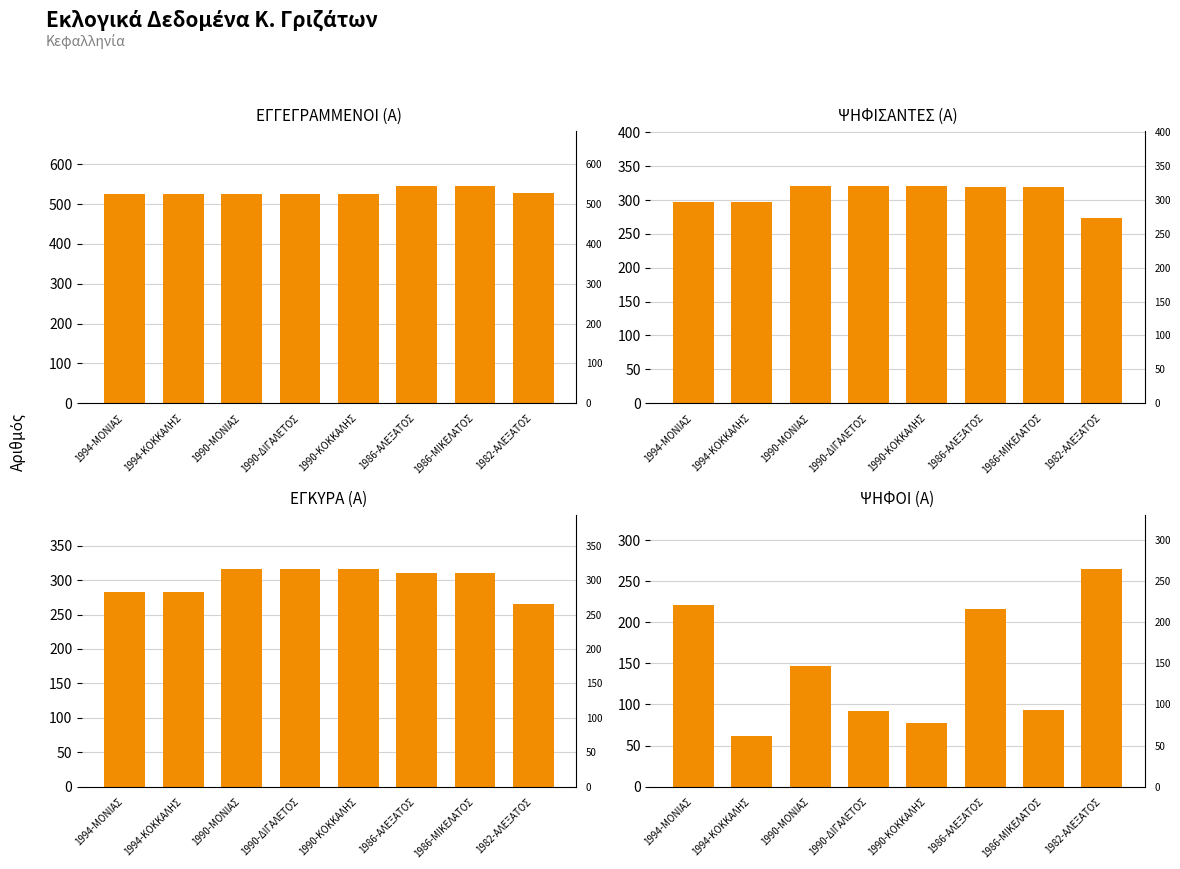

Which series has the largest range (max minus min)?

ΨΗΦΟΙ (Α)